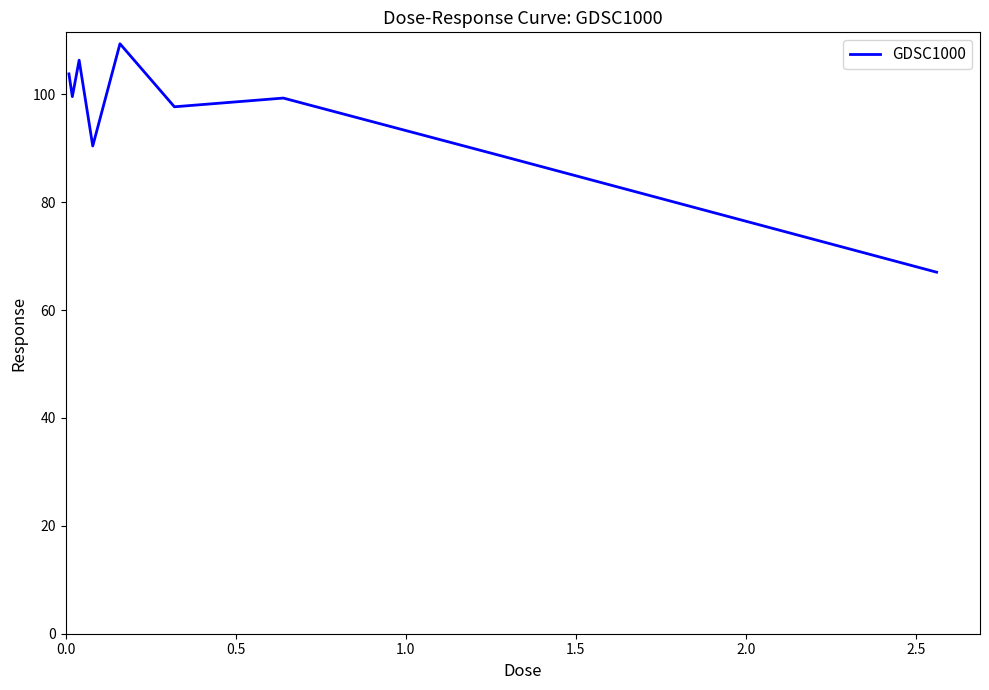

What is the maximum value shown in the chart?

109.4